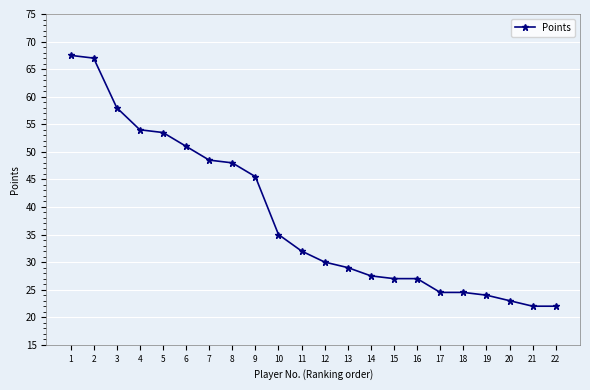

What is the sum of all values?

840.5